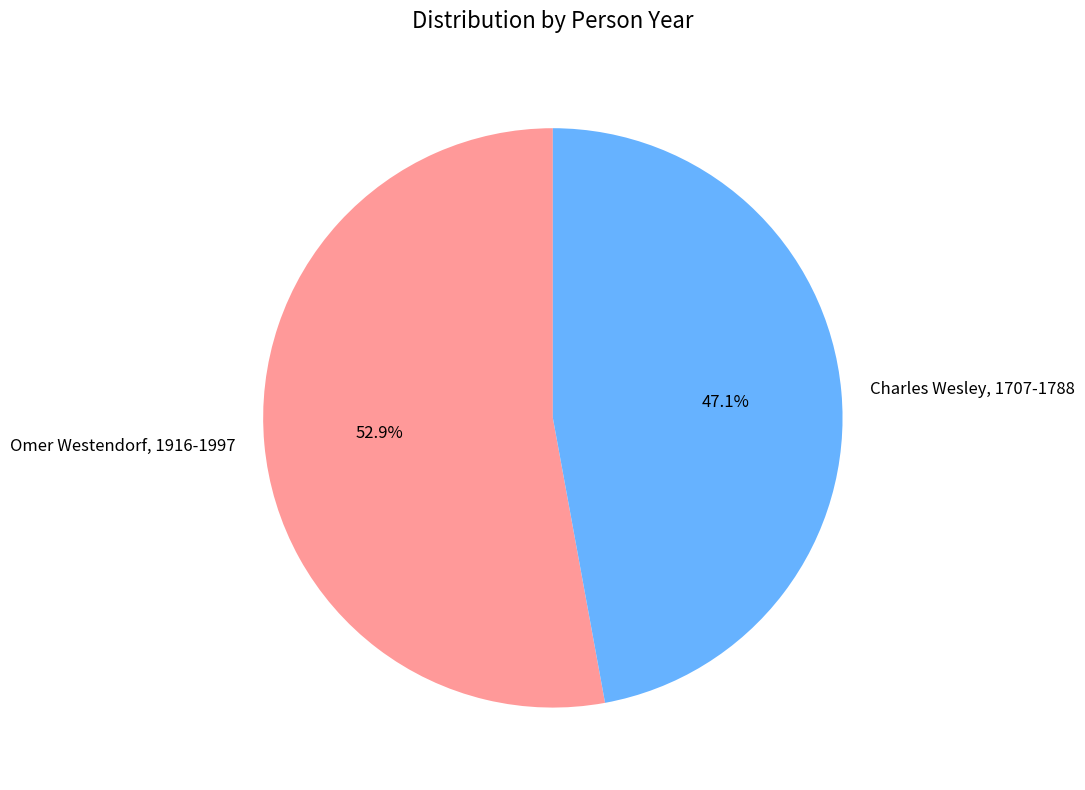

Which slice is the smallest?

Charles Wesley, 1707-1788